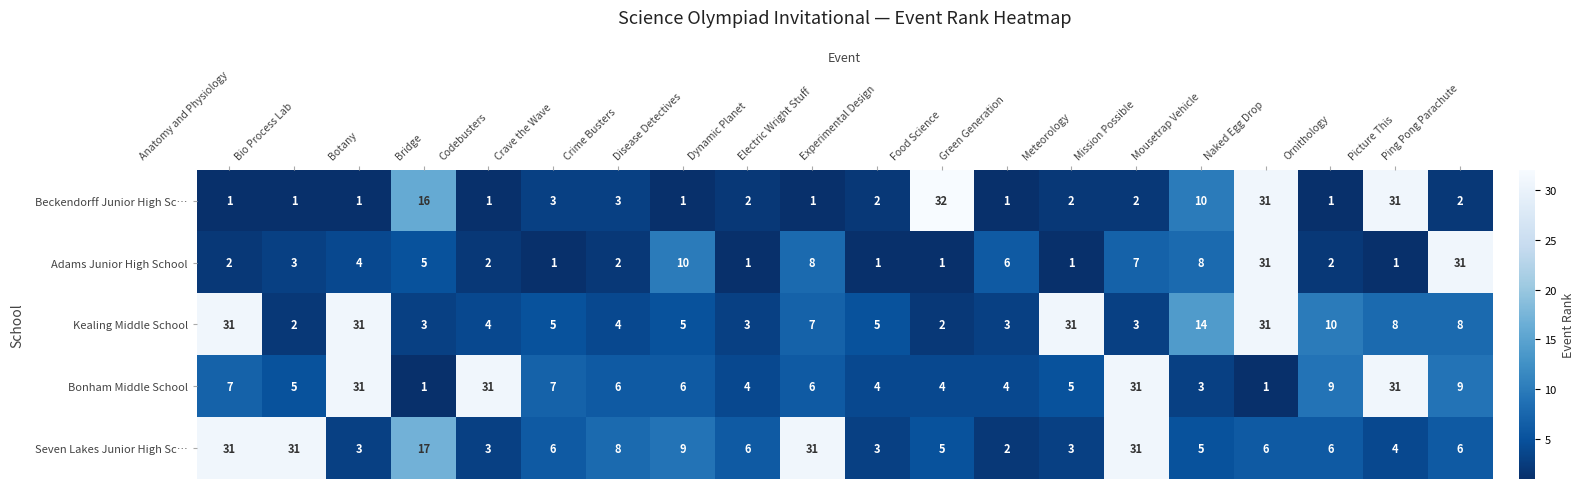

Where is Kealing Middle School nearest to the value 16?

Mousetrap Vehicle